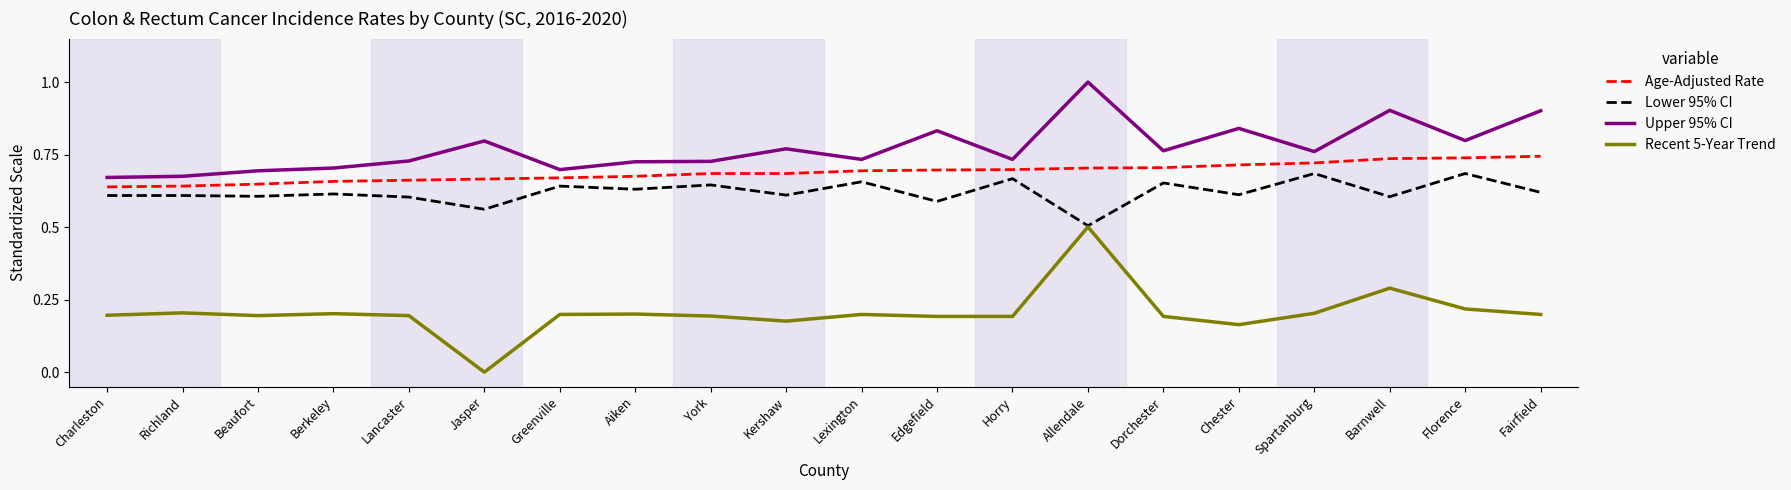

Which category has the highest value across all series?

Allendale